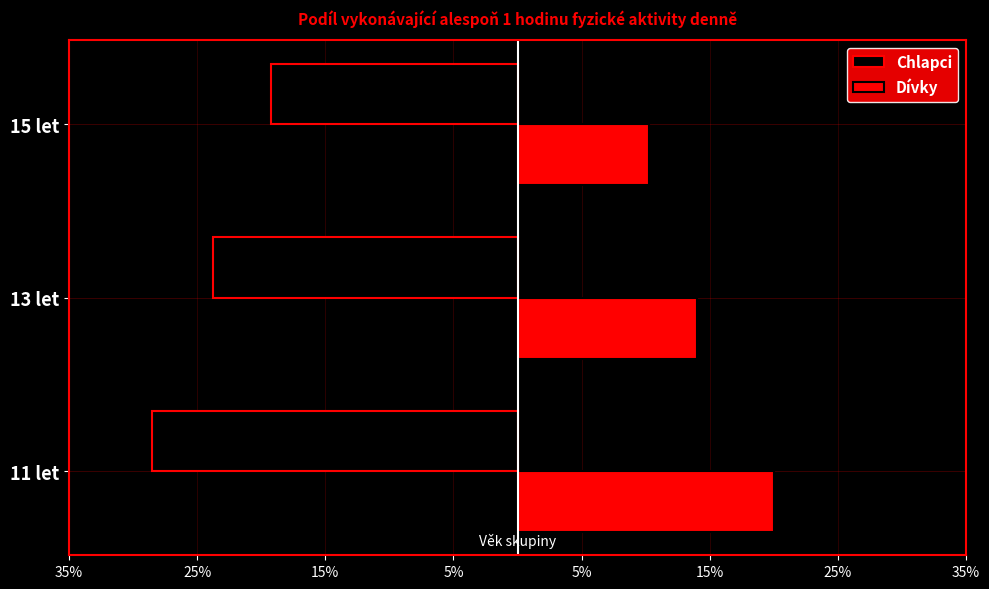

What is the value of the Dívky bar at the 2nd from the left?

0.1